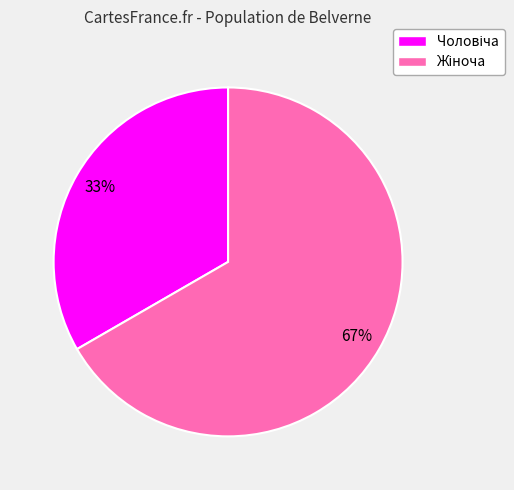

Is there any slice that represents more than half of the pie?

Yes